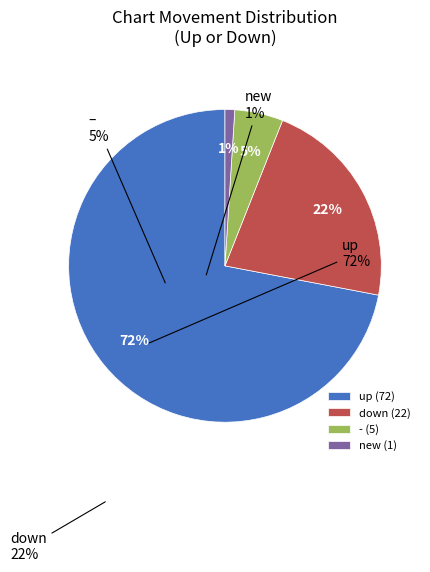

To the nearest percent, what is the difference between the down (22) and - (5) slice percentages?

17%